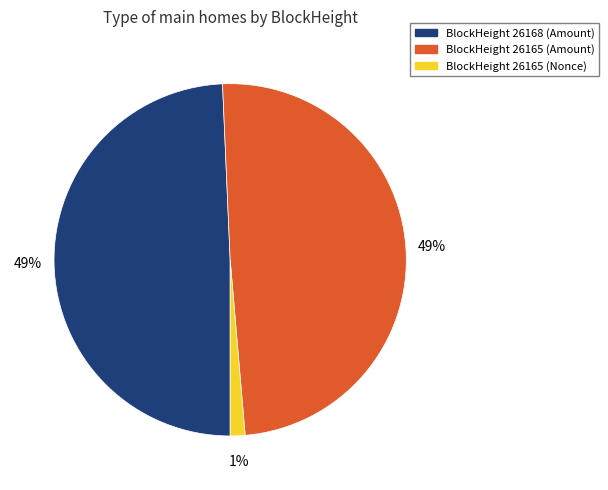

Is there any slice that represents more than half of the pie?

No